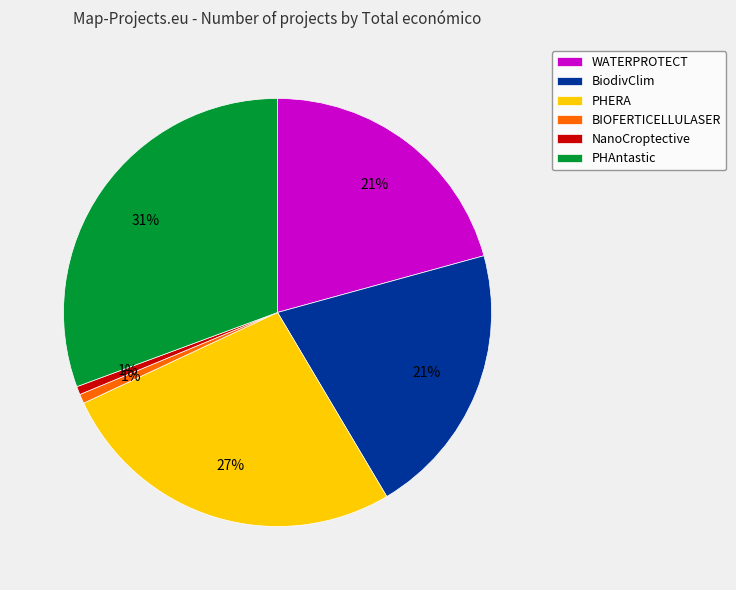

Is PHERA the majority of the pie?

No